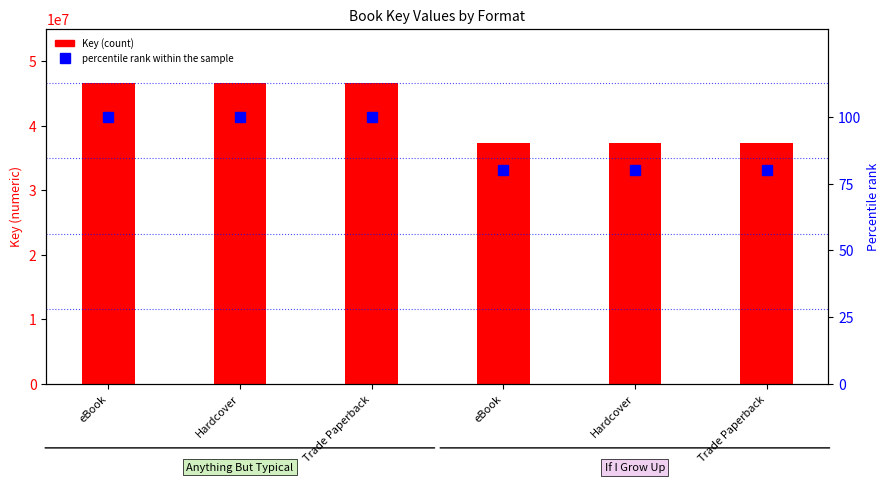

What is the total value across all series at Trade Paperback?

46593713.0